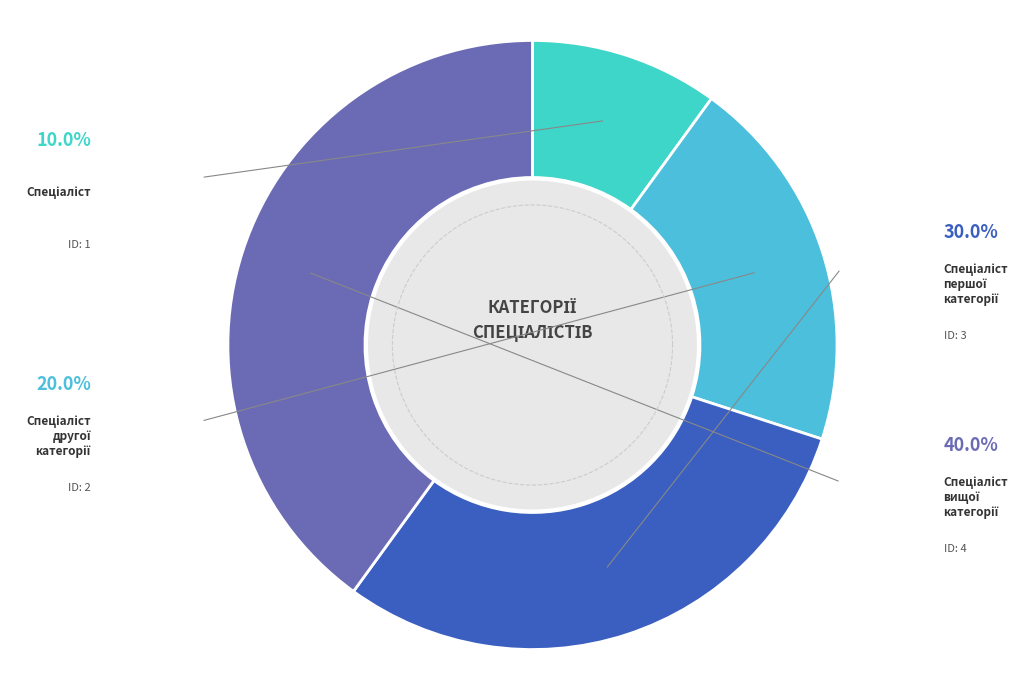

Is there a majority slice in this chart?

No